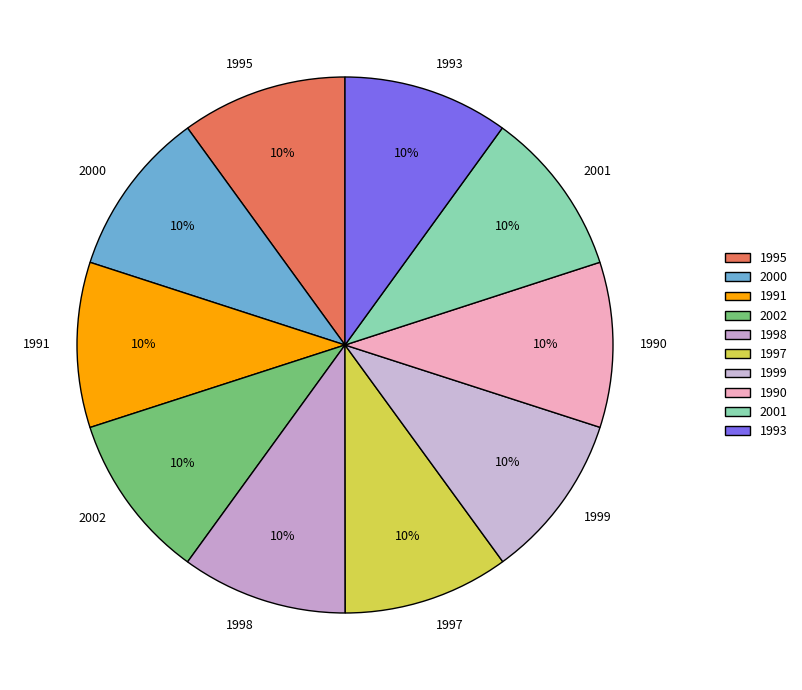

Is the sum of 2002 and 2001 greater than half?

No